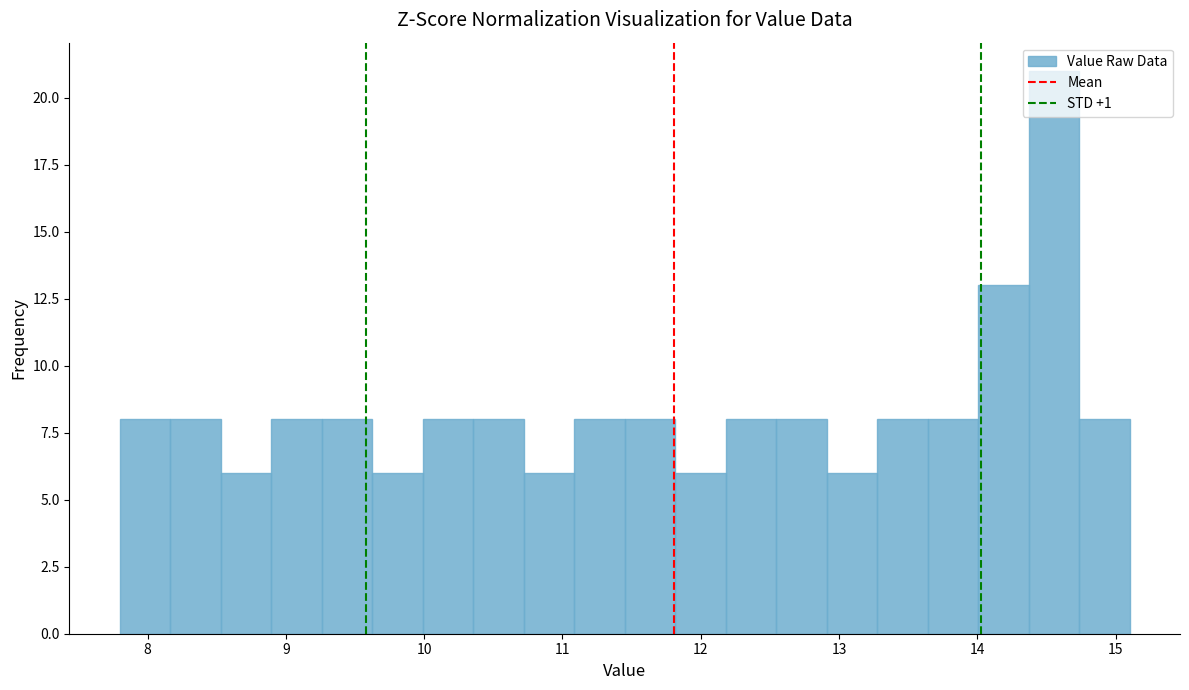

Read against the x-axis, roughly where is the centre of the tallest bar?

14.6